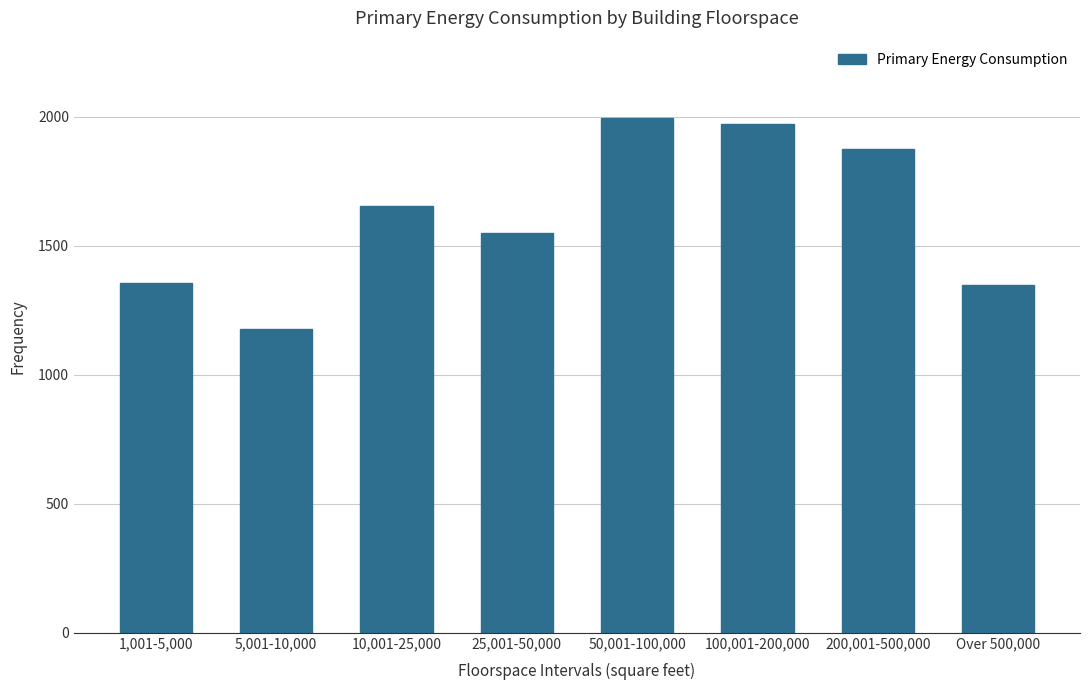

What is the approximate value at 50,001-100,000, to the nearest 100?

2000